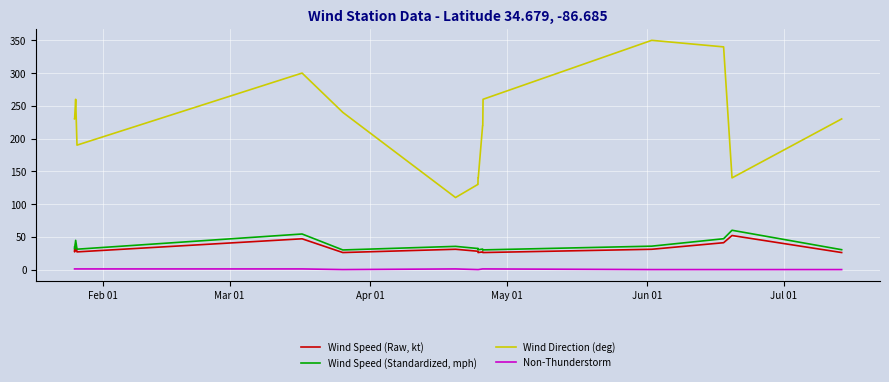

Which series has the largest range (max minus min)?

Wind Direction (deg)